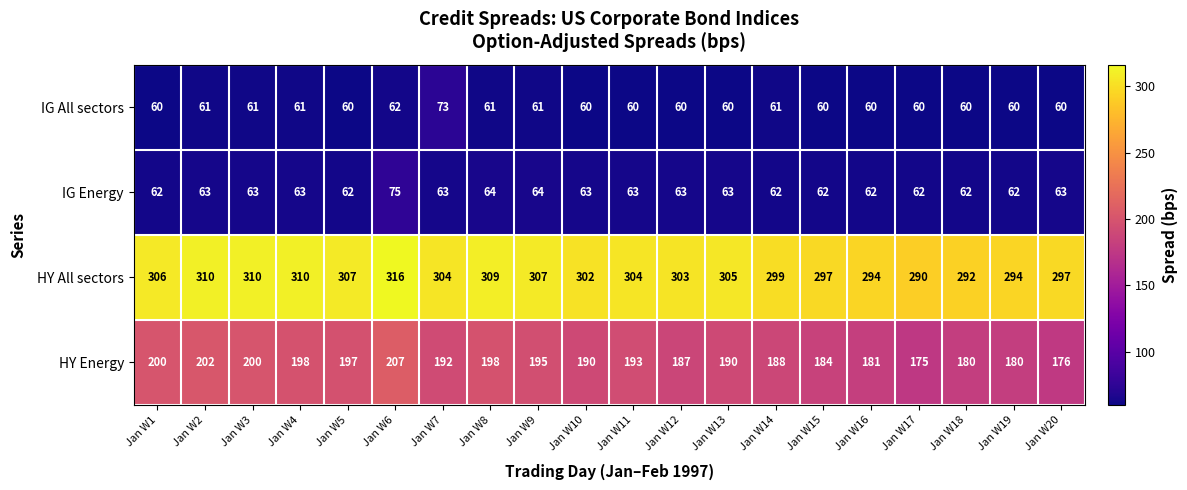

The HY Energy series shows 190 at Jan W13. True or false?

True